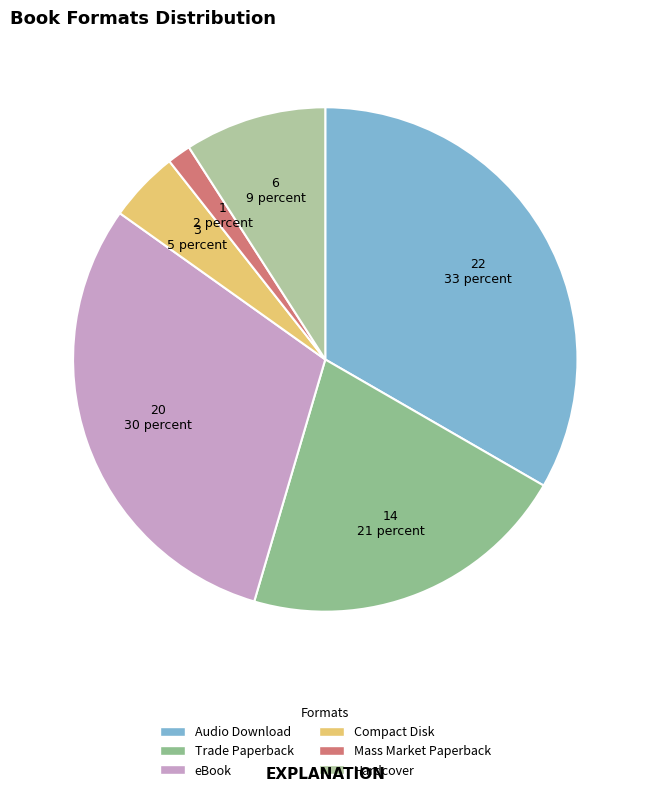

Rank the categories by value from highest to lowest.

Audio Download, eBook, Trade Paperback, Hardcover, Compact Disk, Mass Market Paperback